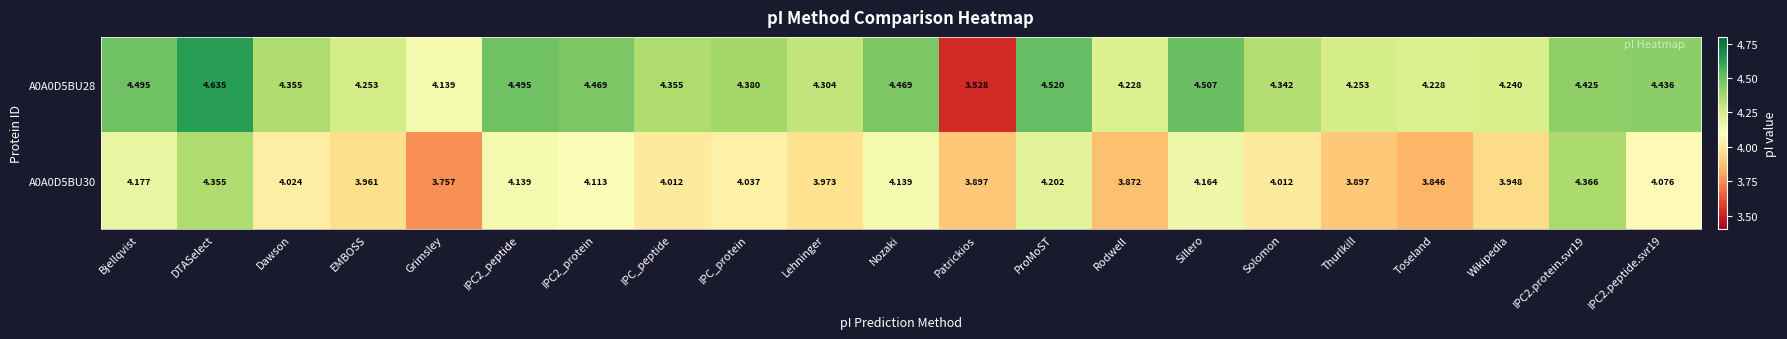

List the series in order of their overall mean, highest first.

A0A0D5BU28, A0A0D5BU30